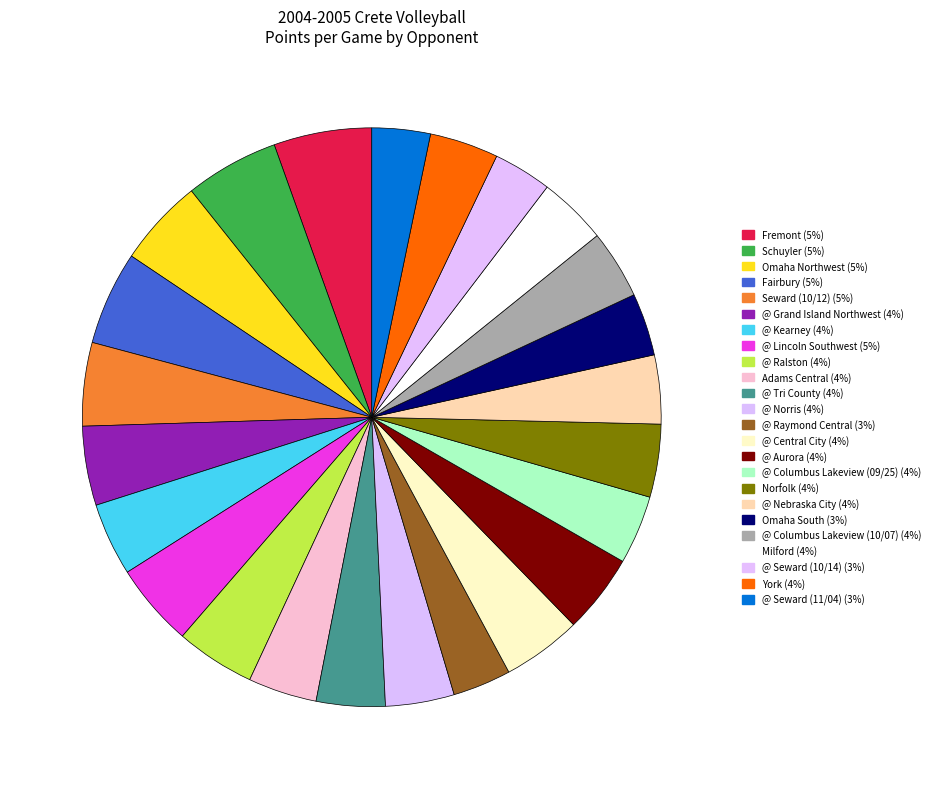

Which category has the smallest portion of the pie?

@ Raymond Central